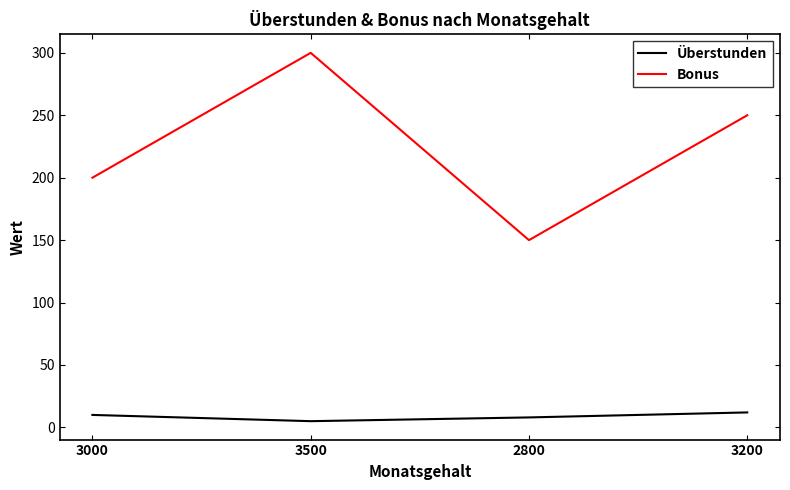

Reading left to right, what are all the values shown in this chart?

Überstunden: 10	5	8	12
Bonus: 200	300	150	250